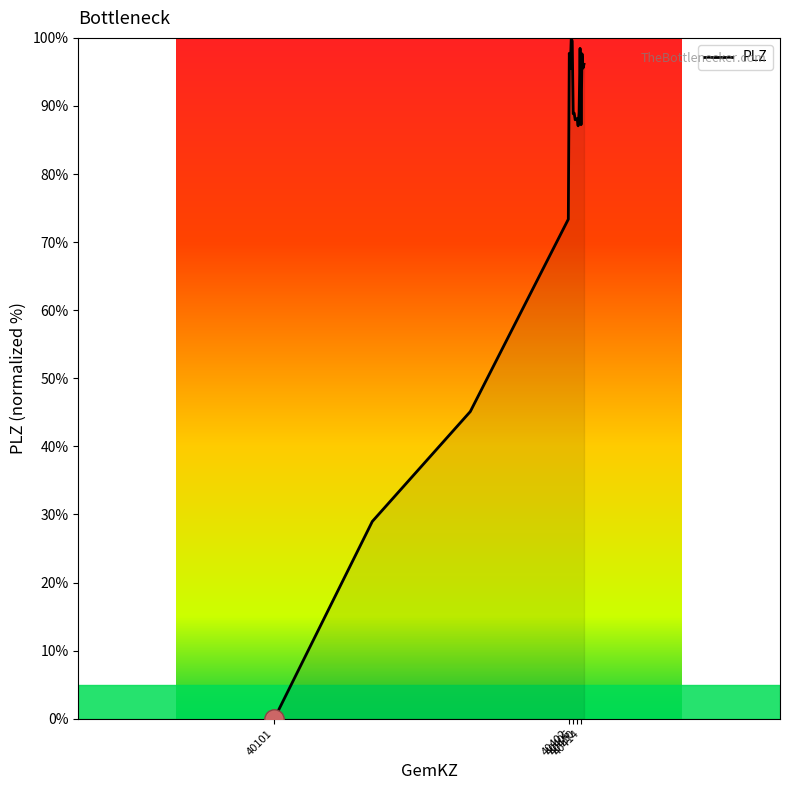

What is the maximum value shown in the chart?

100.0